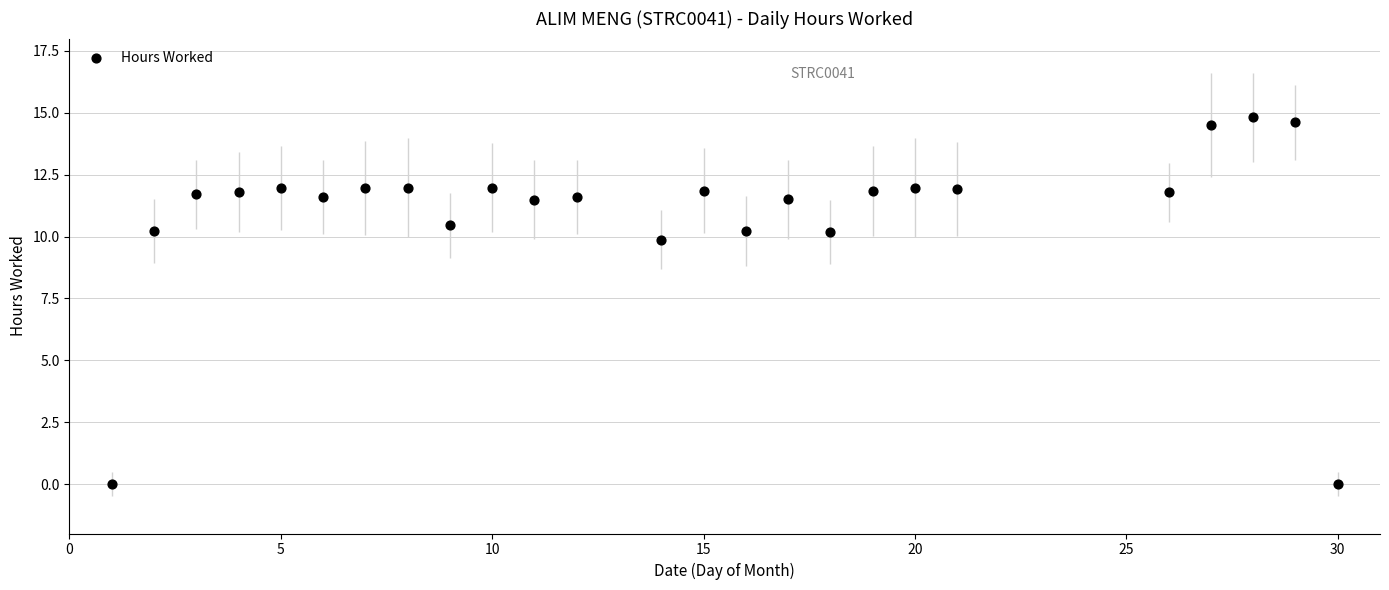

What Y value in the scatter plot is closest to 7?

9.9